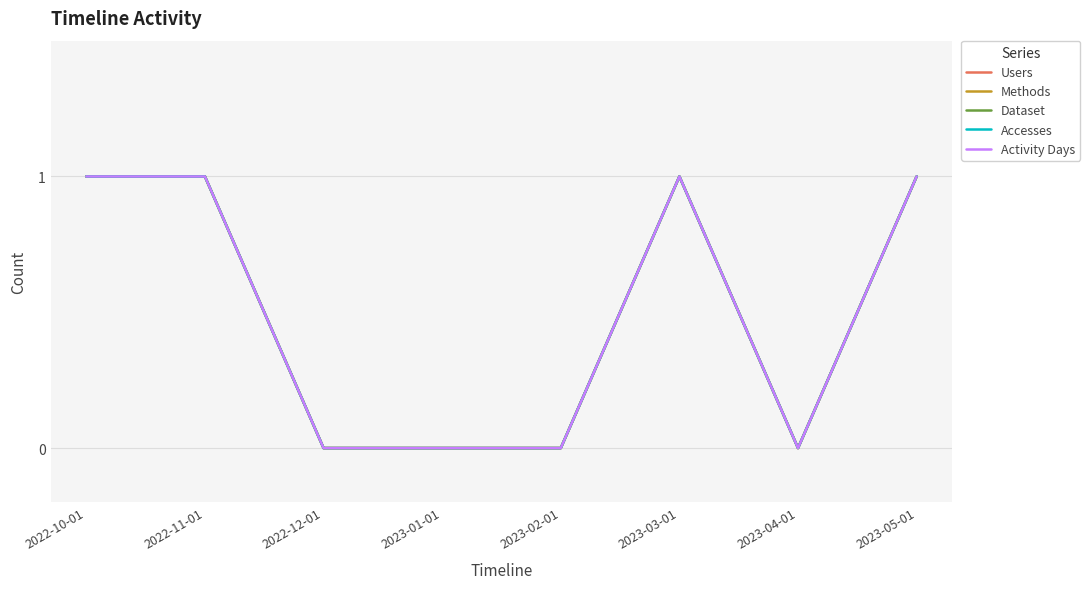

The value of Accesses at 2023-02-01 is 0. True or false?

True